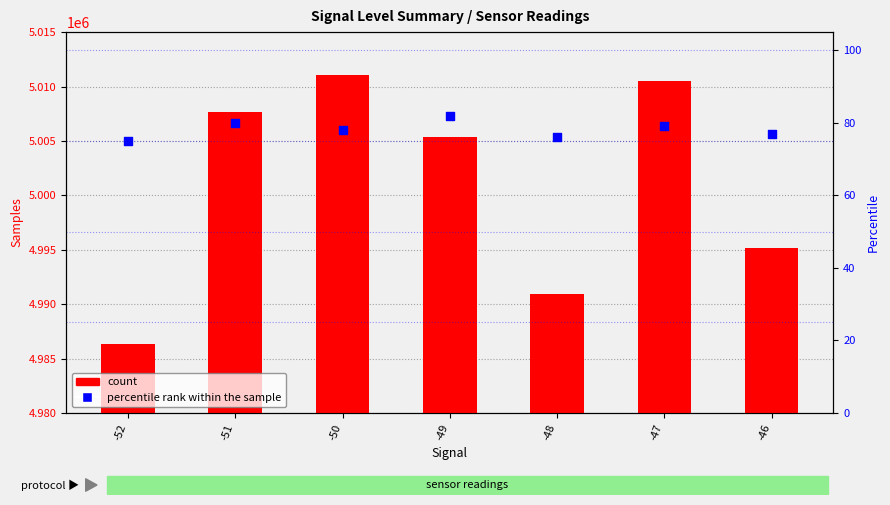

What are all the series names shown in the legend?

count, percentile rank within the sample